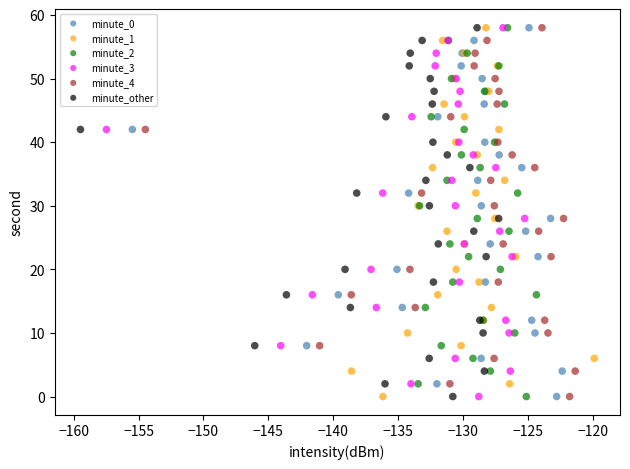

What are all the series names shown in the legend?

minute_0, minute_1, minute_2, minute_3, minute_4, minute_other